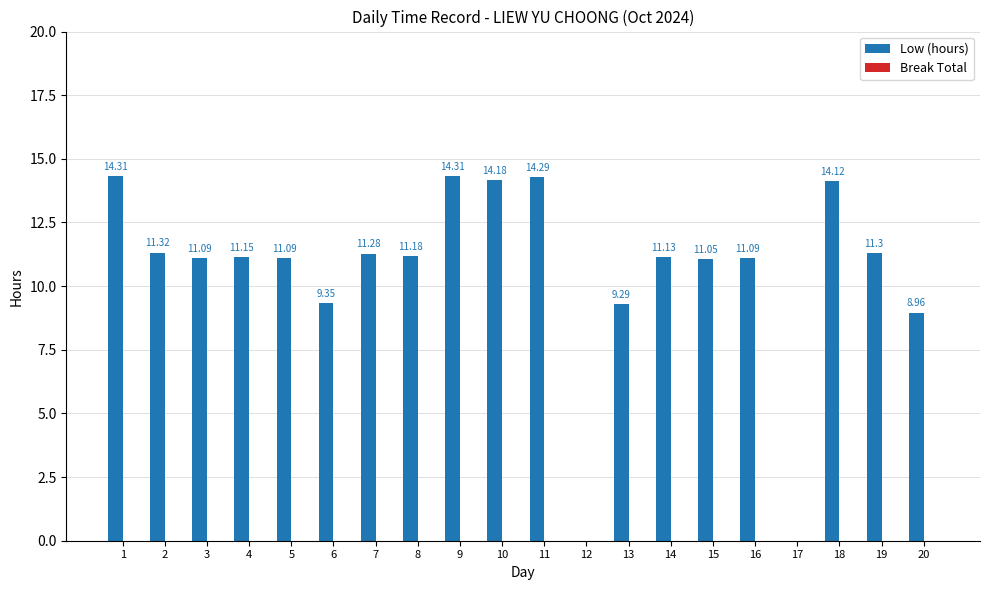

What is the ratio of the value at 8 to the value at 3?

1.0